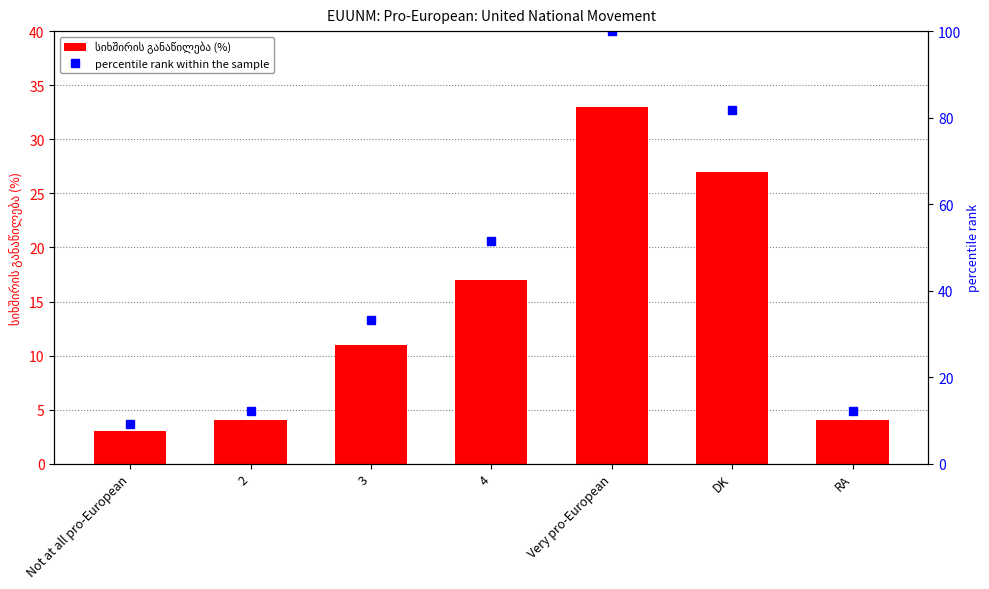

What is the minimum value shown in the chart?

3.0